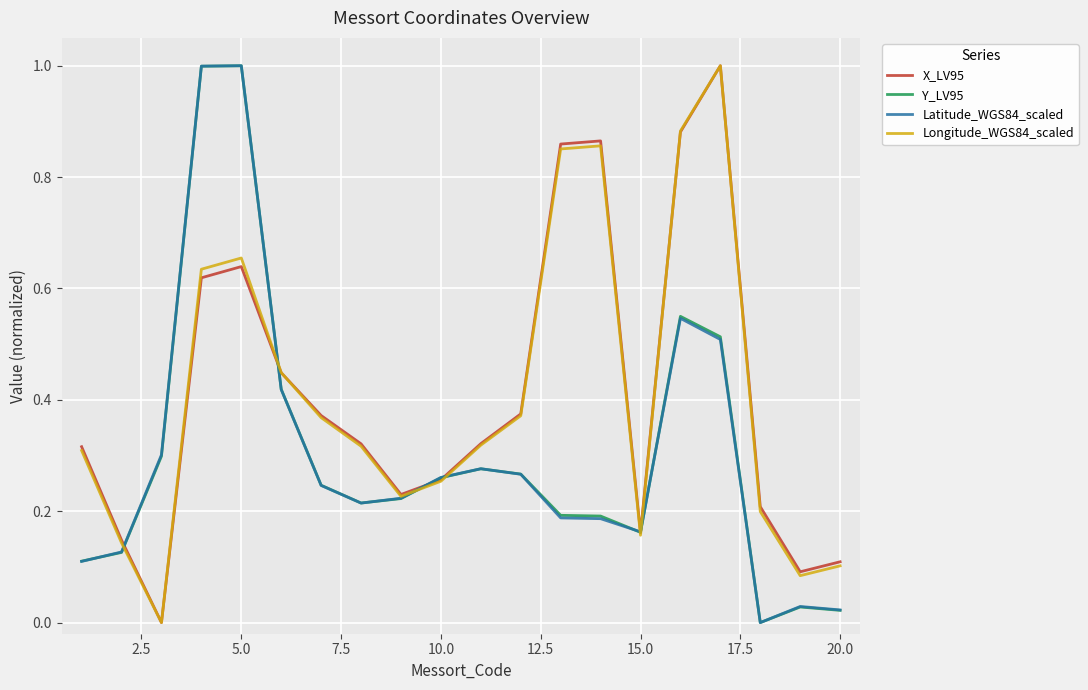

What are all the series names shown in the legend?

X_LV95, Y_LV95, Latitude_WGS84_scaled, Longitude_WGS84_scaled